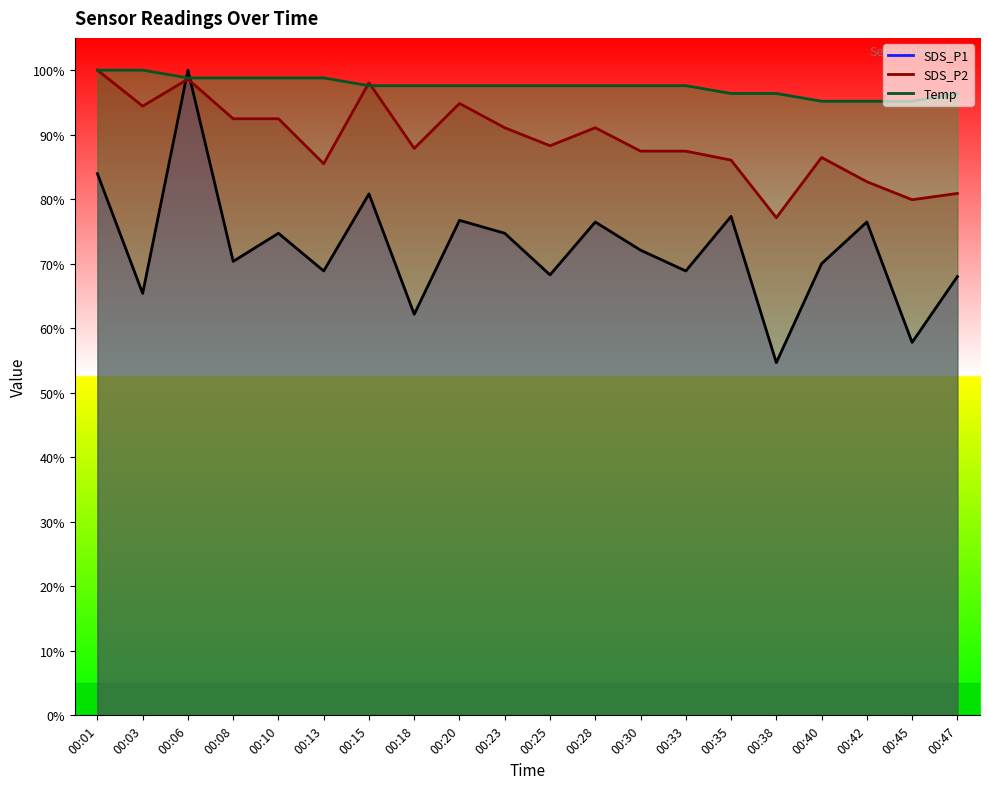

Which series has the largest range (max minus min)?

SDS_P1